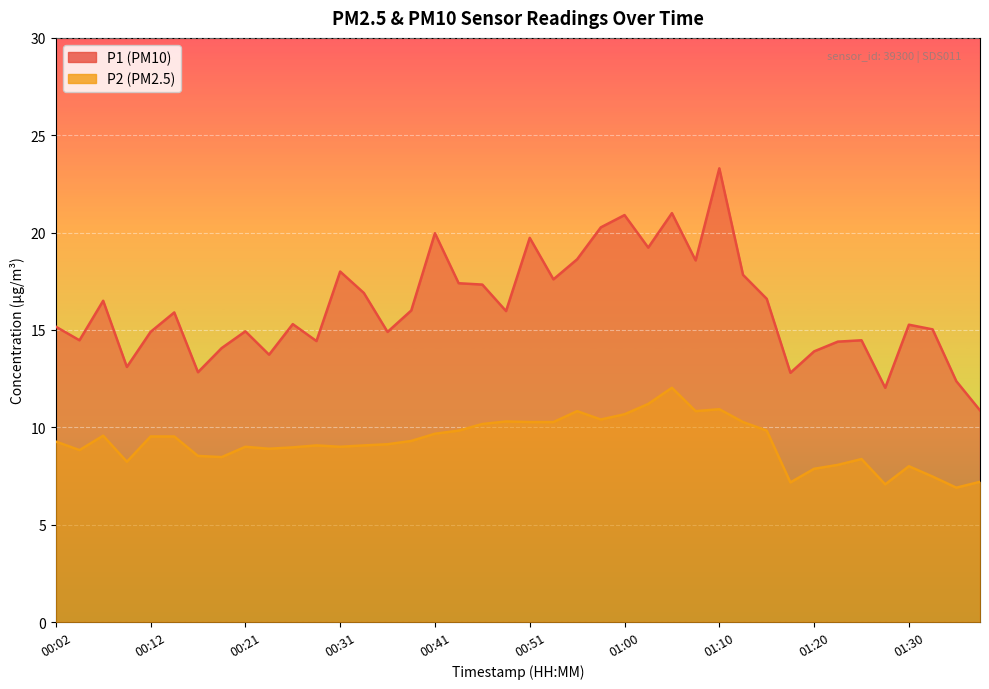

What is the total value across all series at 00:17?

21.4